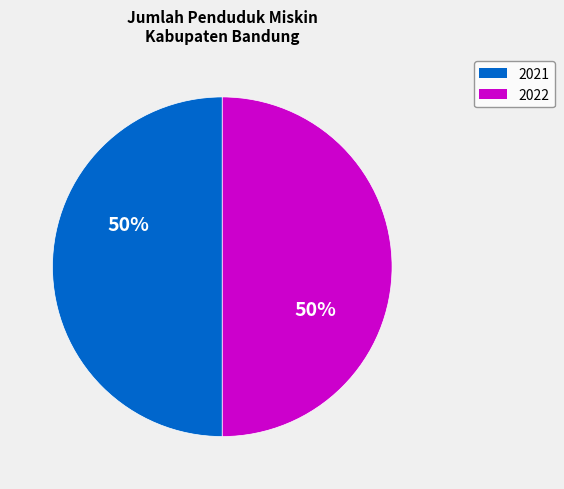

What is the ratio of the value at 2022 to the value at 2021?

1.0